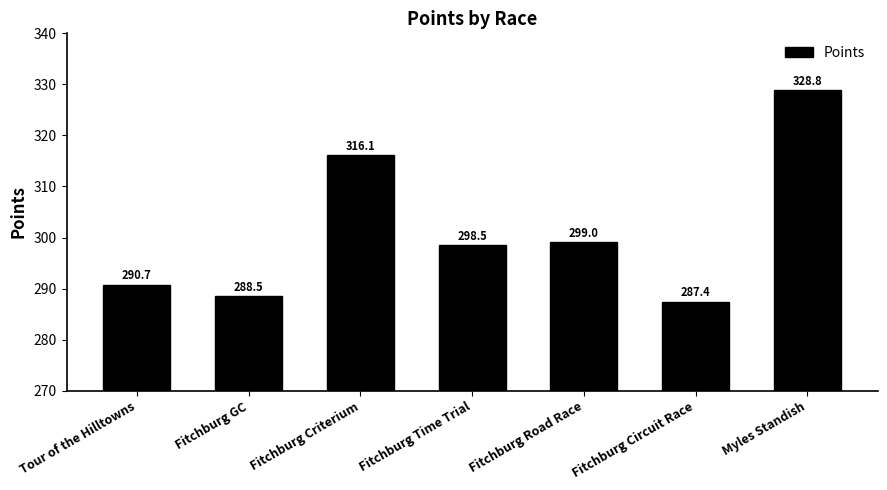

What is the sum of all values?

2109.1